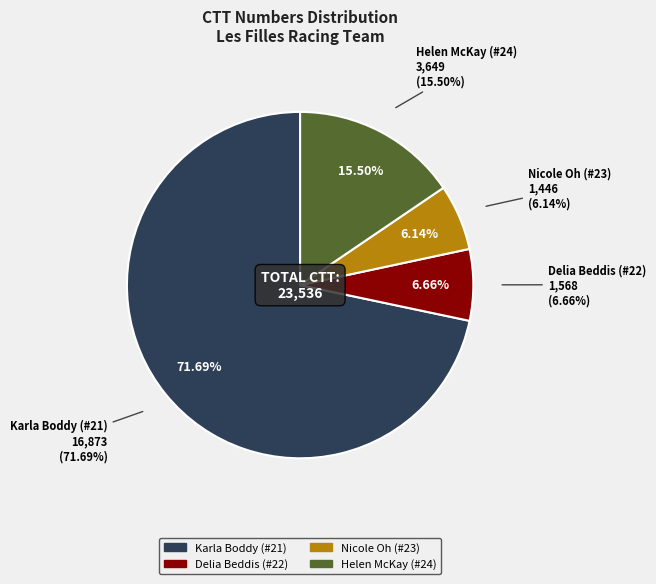

Which slice is the largest?

Karla Boddy (#21)